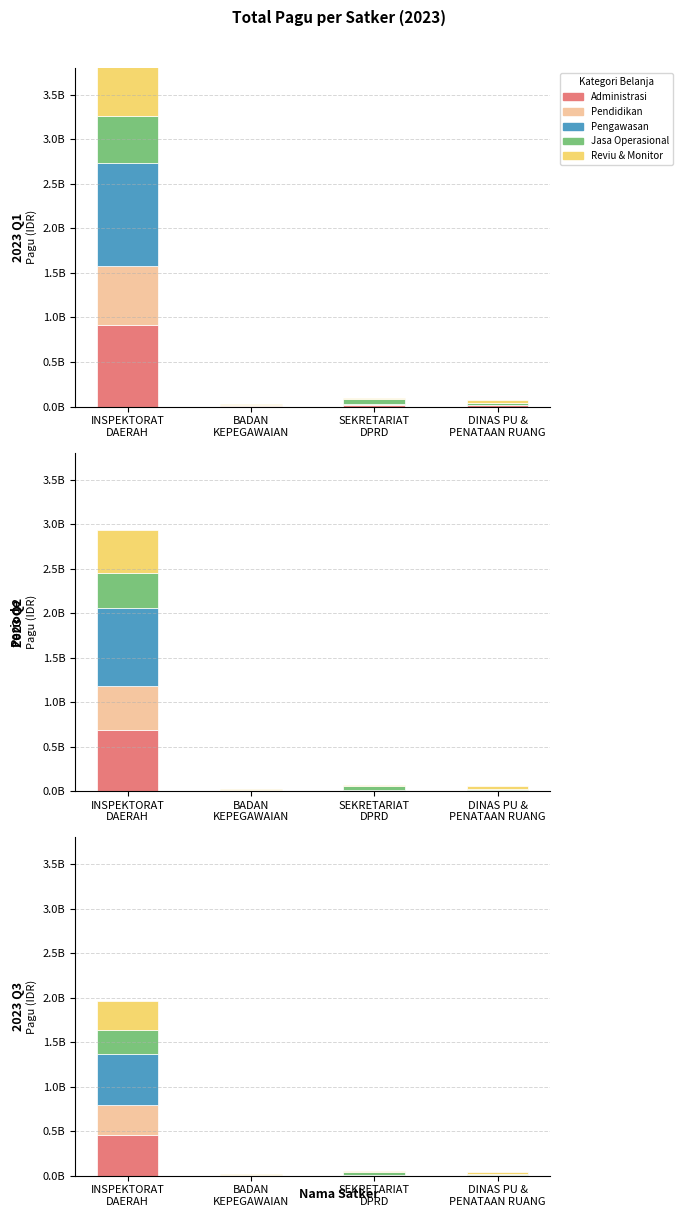

Reading left to right, transcribe all the data shown in this chart.

Administrasi: INSPEKTORAT
DAERAH=458352000	BADAN
KEPEGAWAIAN=1250000	SEKRETARIAT
DPRD=7350000	DINAS PU &
PENATAAN RUANG=7932400
Pendidikan: INSPEKTORAT
DAERAH=330275500	BADAN
KEPEGAWAIAN=8594000	SEKRETARIAT
DPRD=4072500	DINAS PU &
PENATAAN RUANG=0
Pengawasan: INSPEKTORAT
DAERAH=579658500	BADAN
KEPEGAWAIAN=0	SEKRETARIAT
DPRD=0	DINAS PU &
PENATAAN RUANG=0
Jasa Operasional: INSPEKTORAT
DAERAH=262735200	BADAN
KEPEGAWAIAN=0	SEKRETARIAT
DPRD=29961725	DINAS PU &
PENATAAN RUANG=9100000
Reviu & Monitor: INSPEKTORAT
DAERAH=325740000	BADAN
KEPEGAWAIAN=3900000	SEKRETARIAT
DPRD=7470000	DINAS PU &
PENATAAN RUANG=20069500